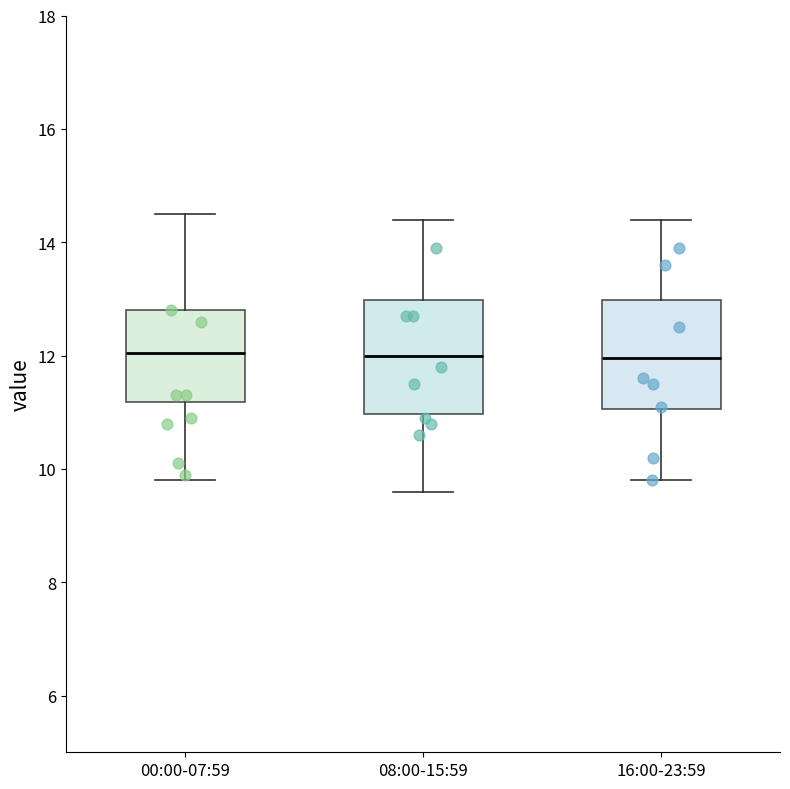

Where is the lower edge of the box for 16:00-23:59 on the y-axis? The values are not printed on the chart, so give them approximately, as read against the axis.

11.0